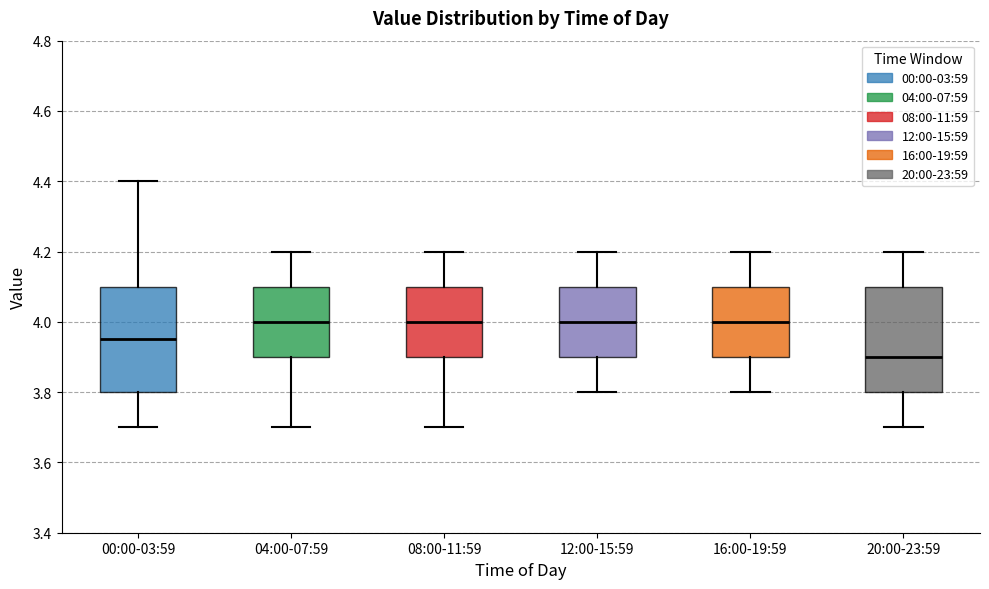

Which box's median line is the lowest?

20:00-23:59